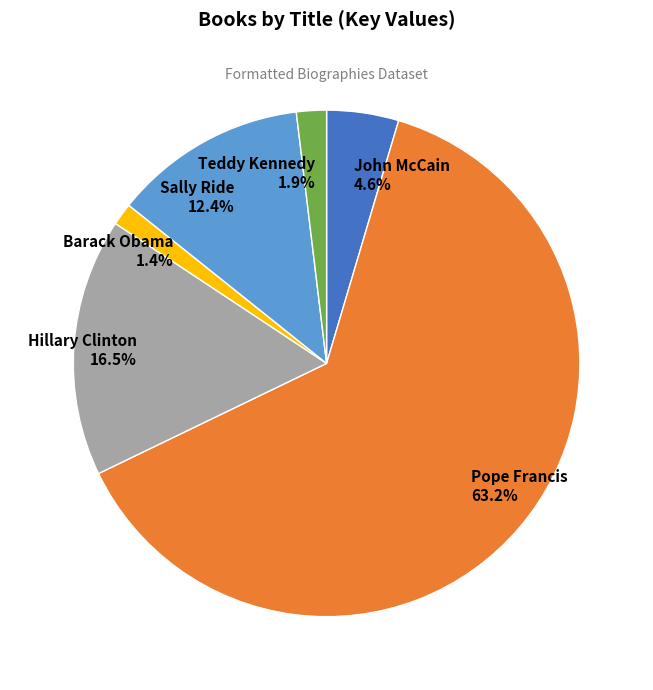

Does any single category account for the majority?

Yes